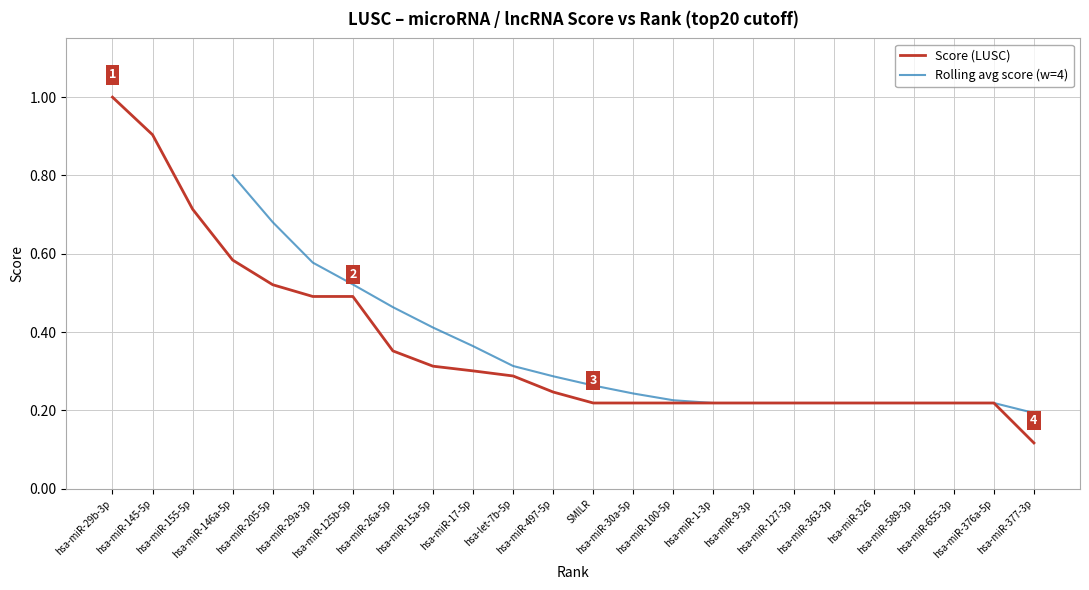

What value does the data have at hsa-miR-29b-3p?

1.0